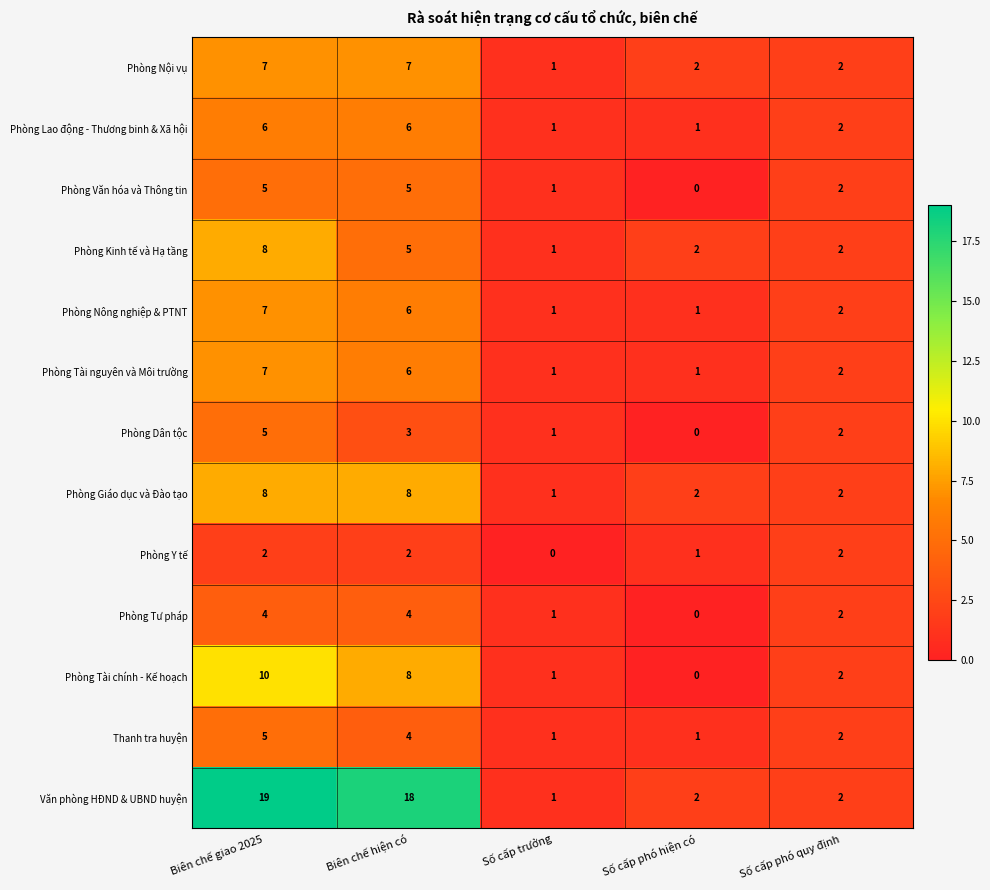

The value of Phòng Kinh tế và Hạ tầng at Biên chế hiện có is 7. True or false?

False